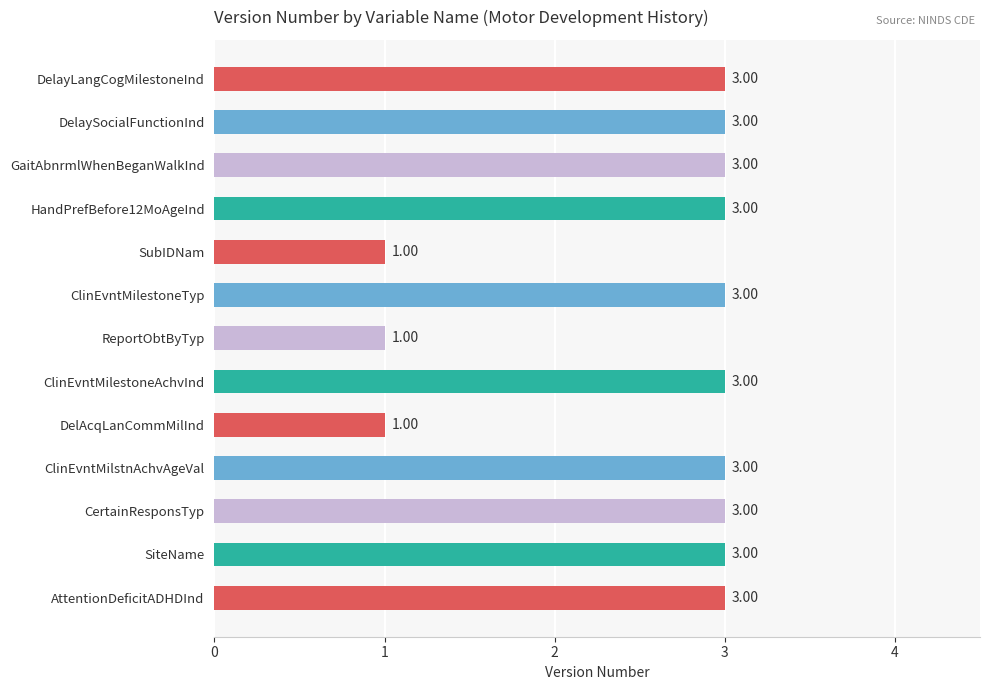

What is the average value?

3